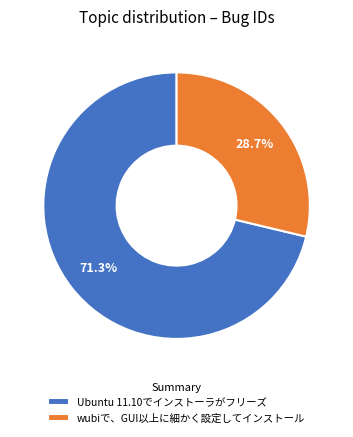

Rank the categories by value from highest to lowest.

Ubuntu 11.10でインストーラがフリーズ, wubiで、GUI以上に細かく設定してインストール